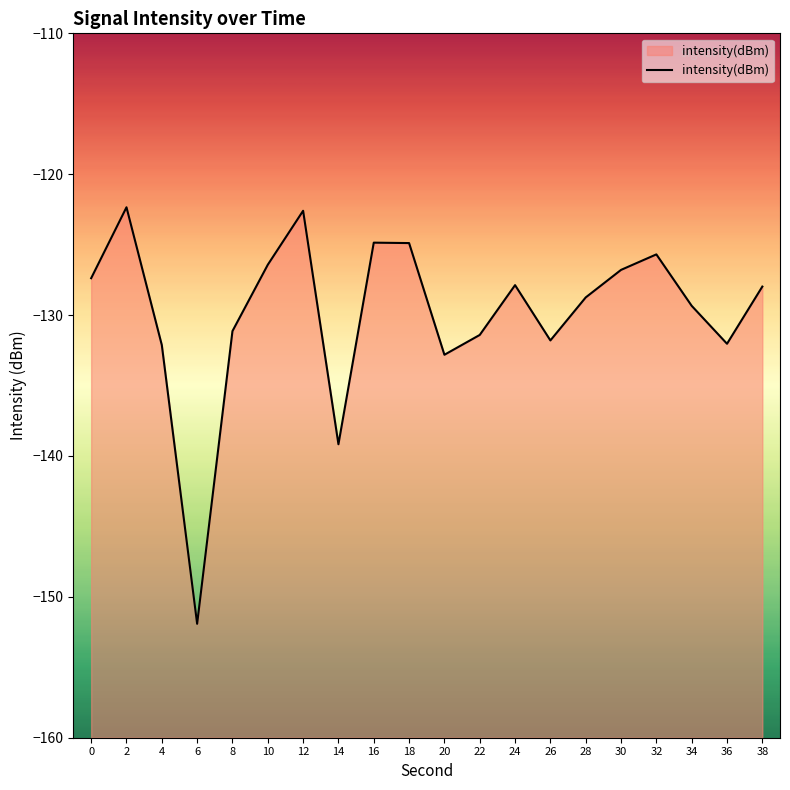

Reading left to right, list all the values displayed in this chart.

-127.4	-122.3	-132.1	-151.9	-131.1	-126.4	-122.6	-139.2	-124.9	-124.9	-132.8	-131.4	-127.9	-131.8	-128.7	-126.8	-125.7	-129.3	-132.0	-128.0